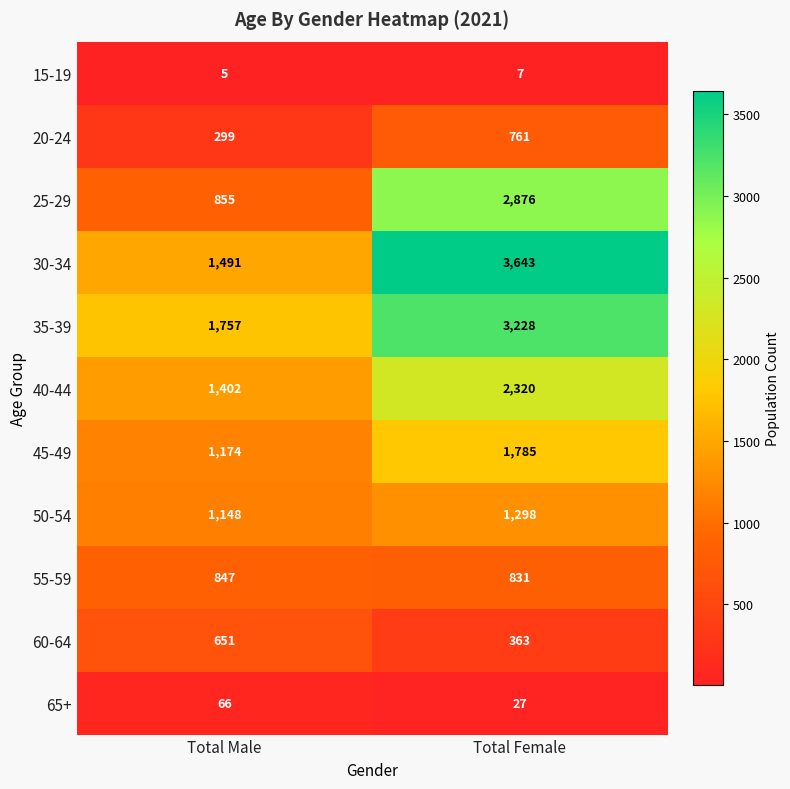

Is it true that 30-34 equals 867 at Total Male?

False